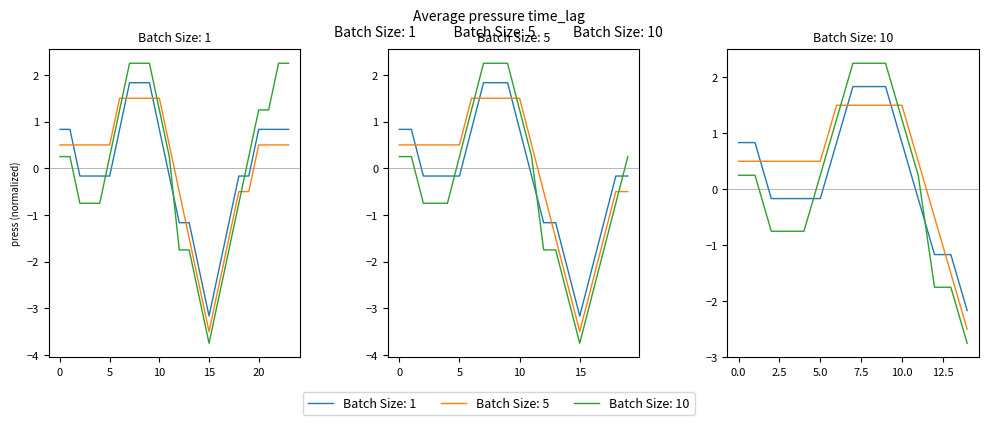

At which label does Batch Size: 1 reach its minimum?

15